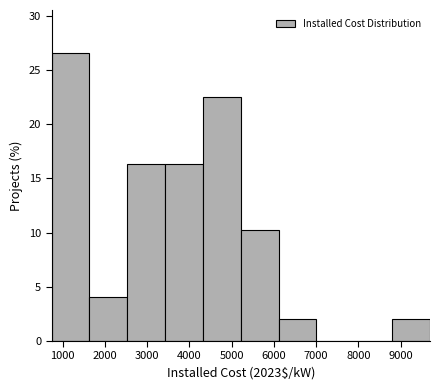

Which range on the x-axis has the tallest bar?

700 to 1600